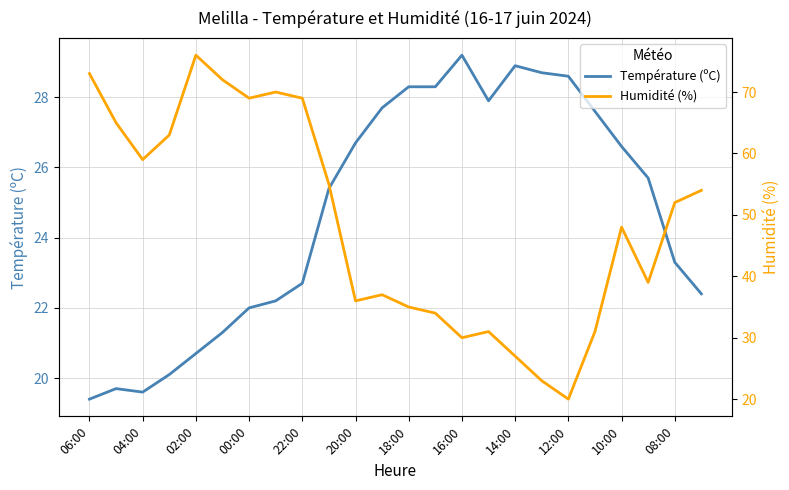

Which series has the largest range (max minus min)?

Humidité (%)